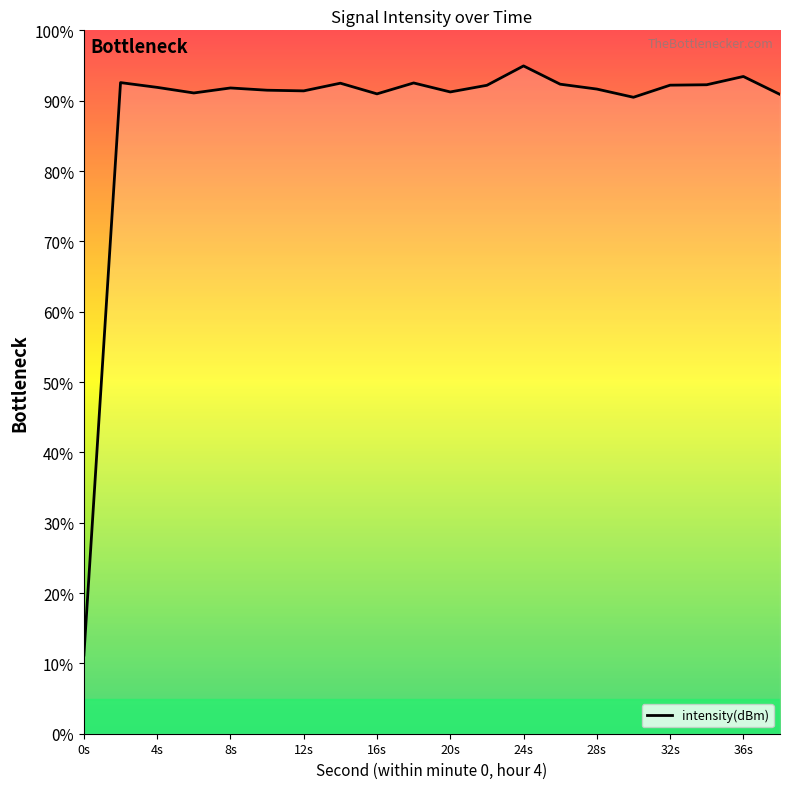

Approximately how many times larger is the value at 4s compared to 28s?

1.0